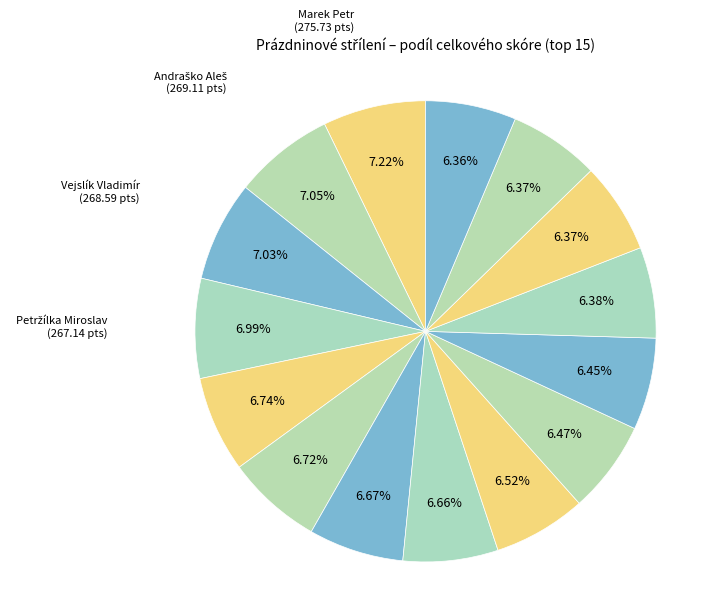

Count the number of slices in the pie.

15